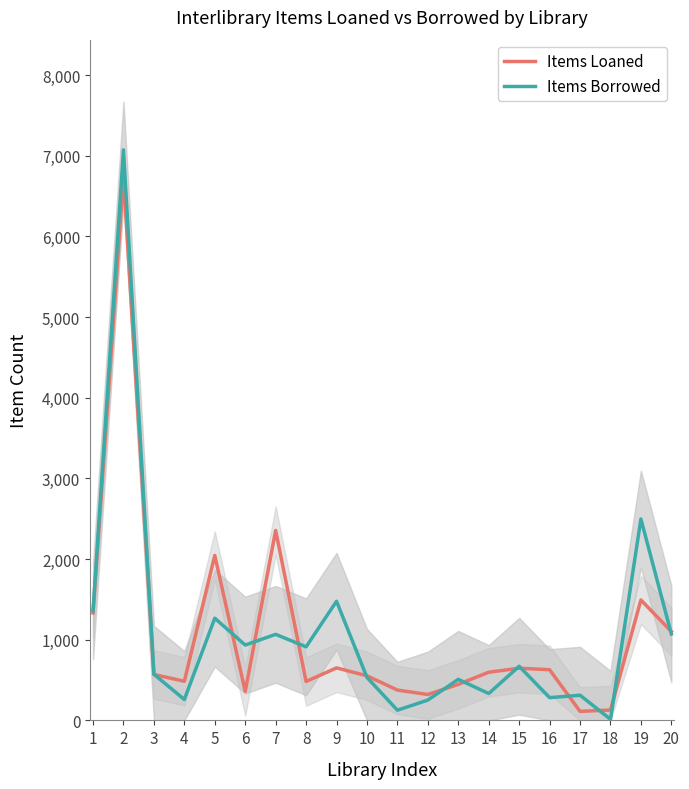

What is the spread (max minus min) of values at 5?

778